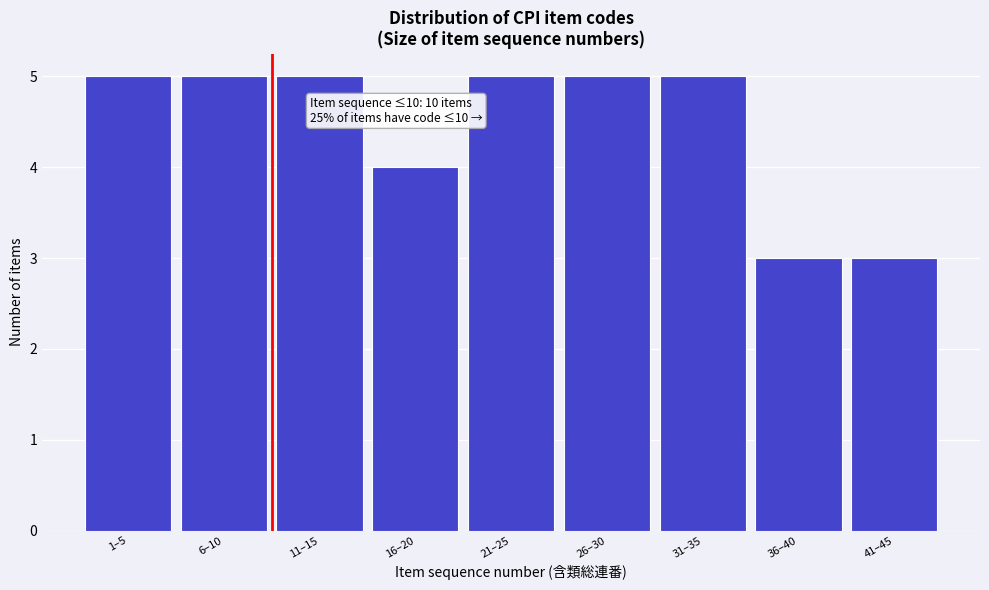

Reading left to right, what are all the values shown in this chart?

1–5=5	6–10=5	11–15=5	16–20=4	21–25=5	26–30=5	31–35=5	36–40=3	41–45=3